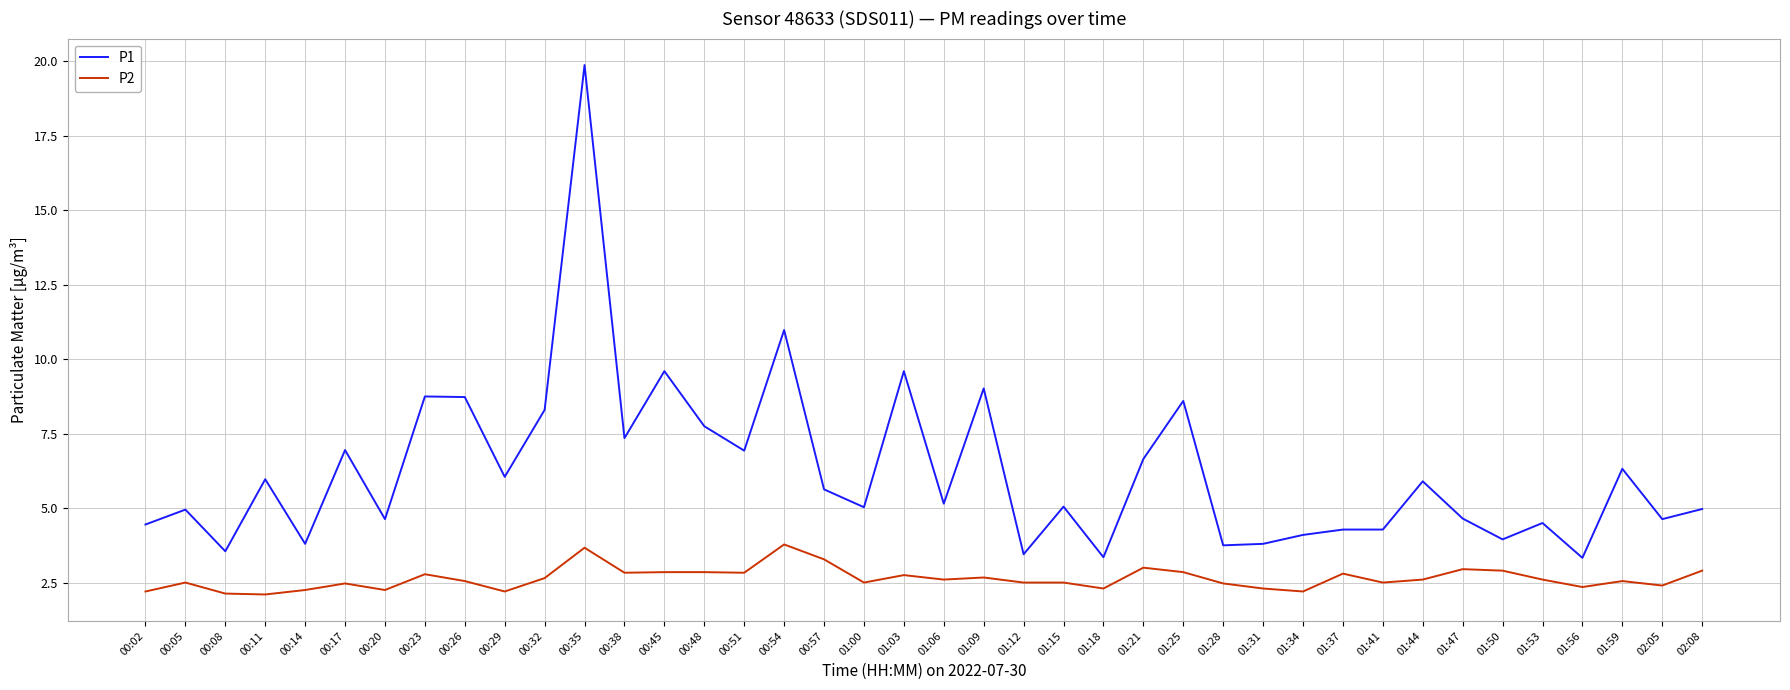

What is the minimum value for P2?

2.1